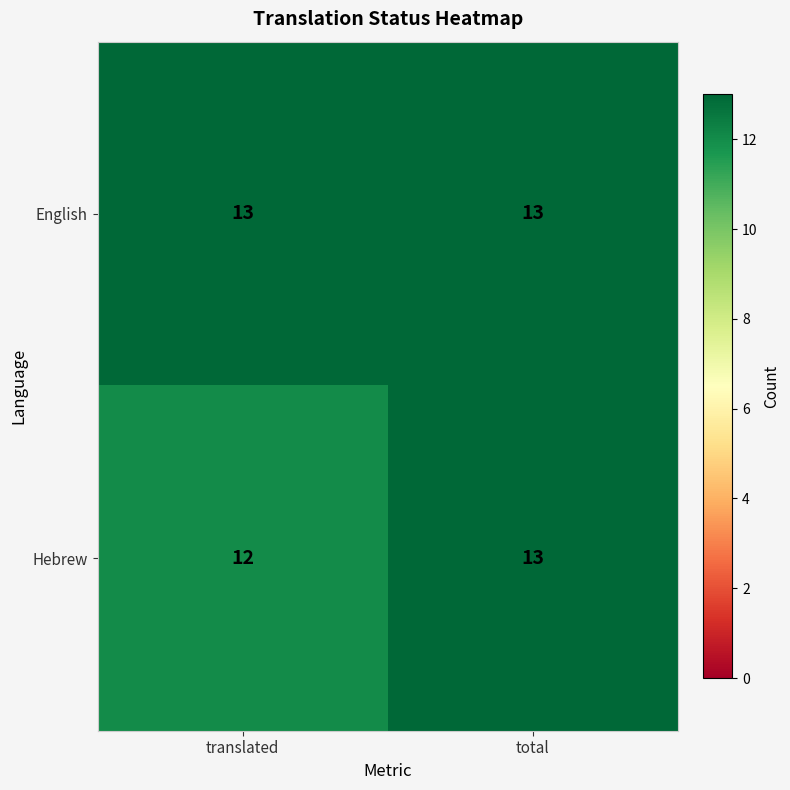

Which series has the largest range (max minus min)?

Hebrew